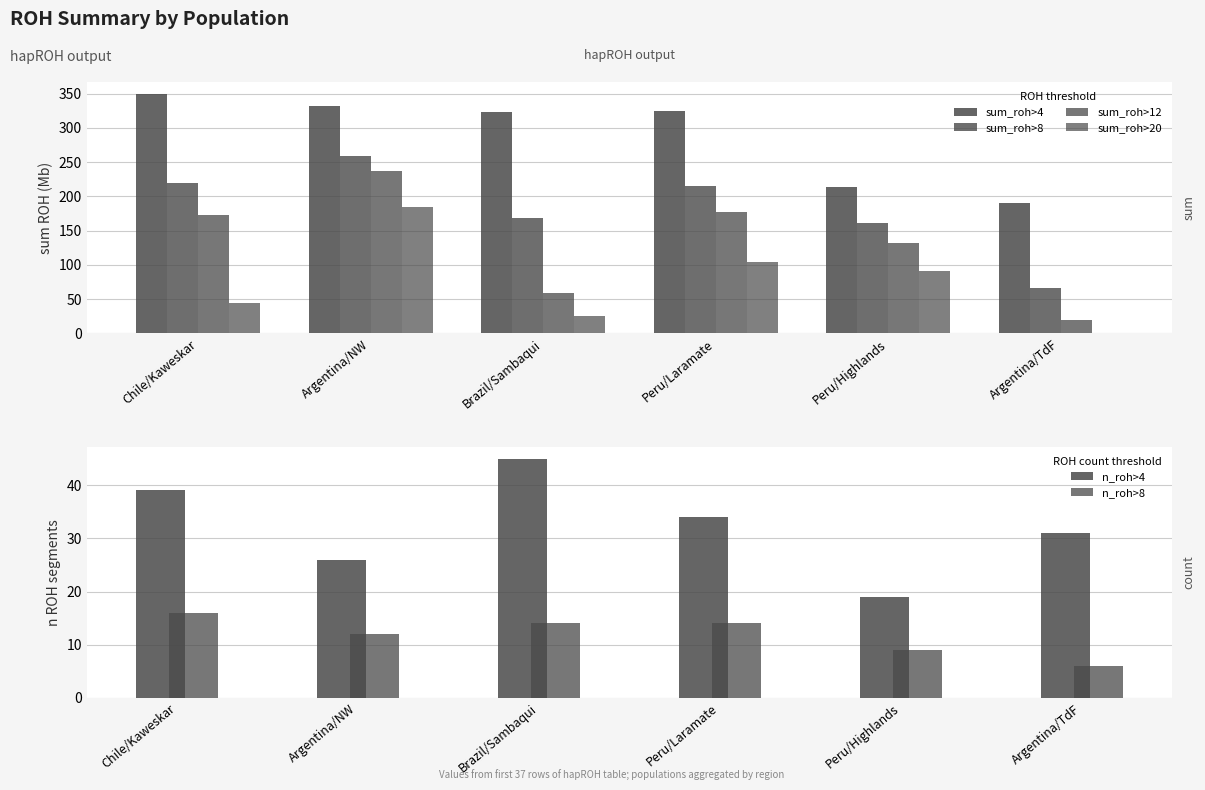

True or false: sum_roh>8 has a value of 65.7 at Argentina/TdF.

True